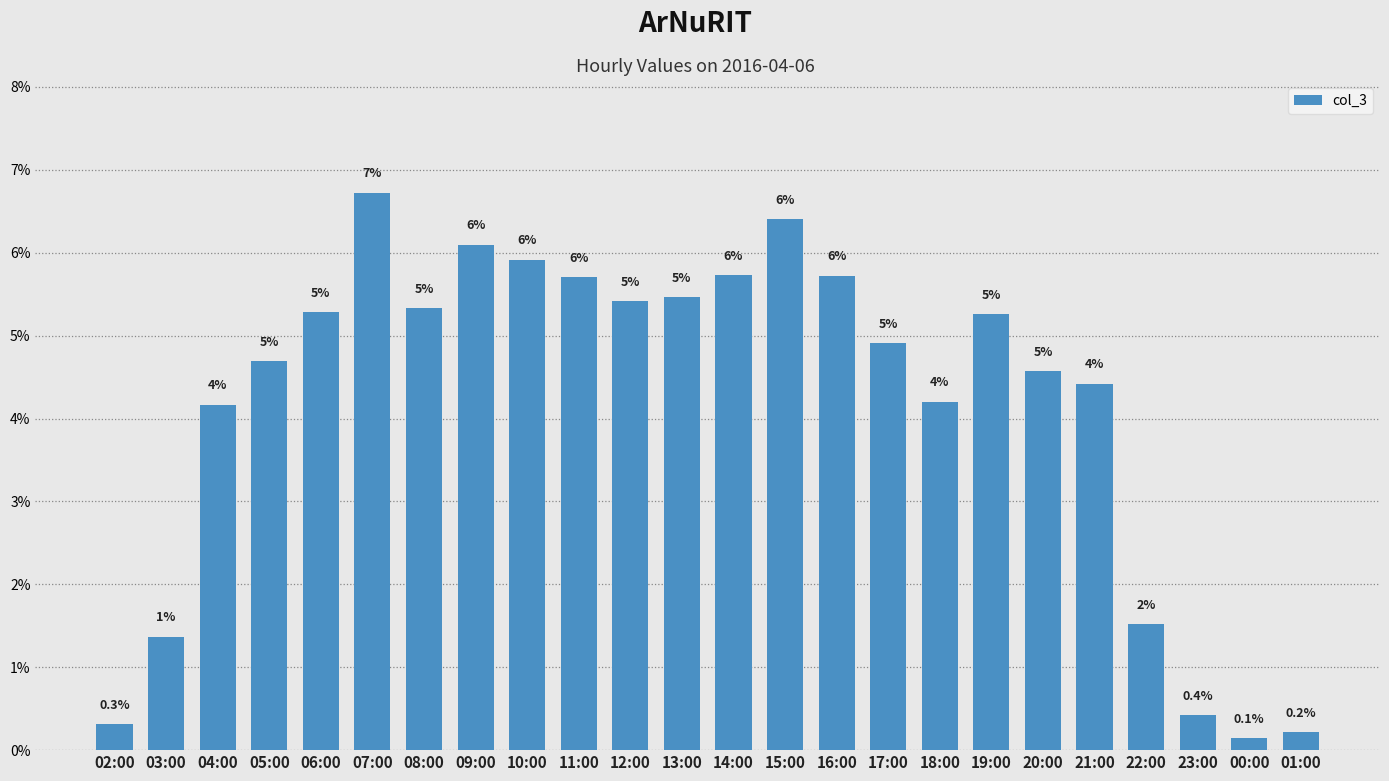

Between 02:00 and 19:00, which is larger?

19:00